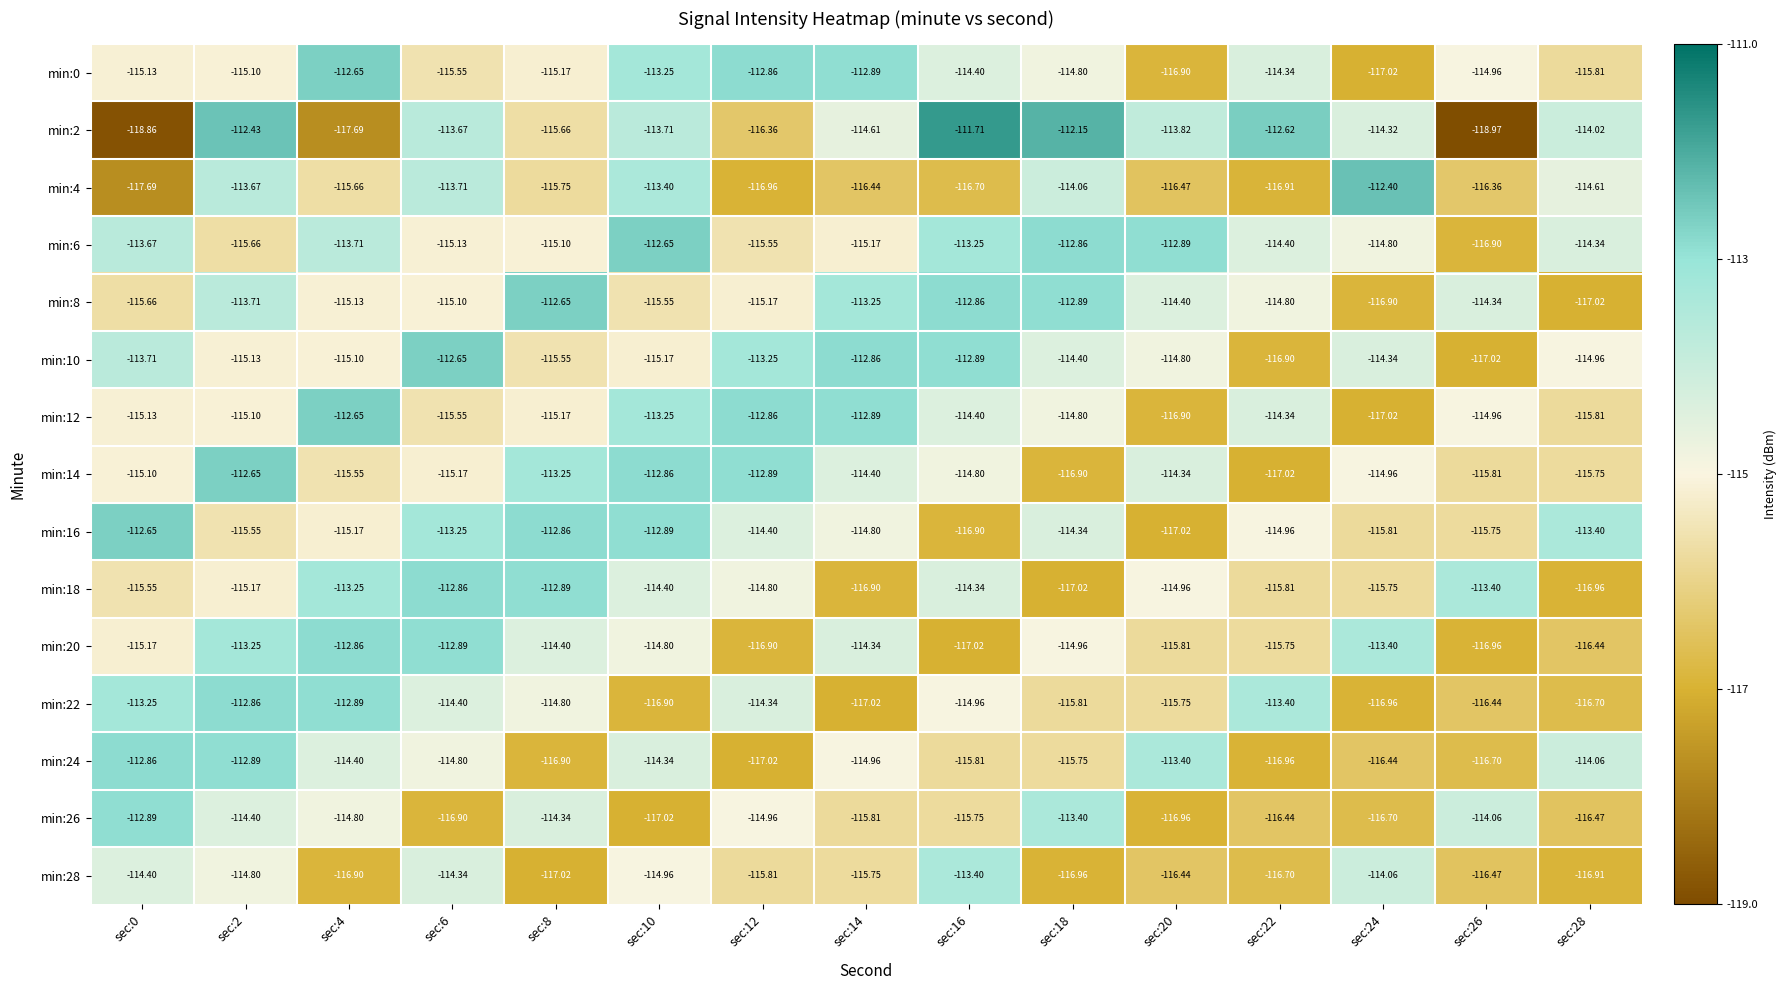

What is the greatest value displayed?

-111.7